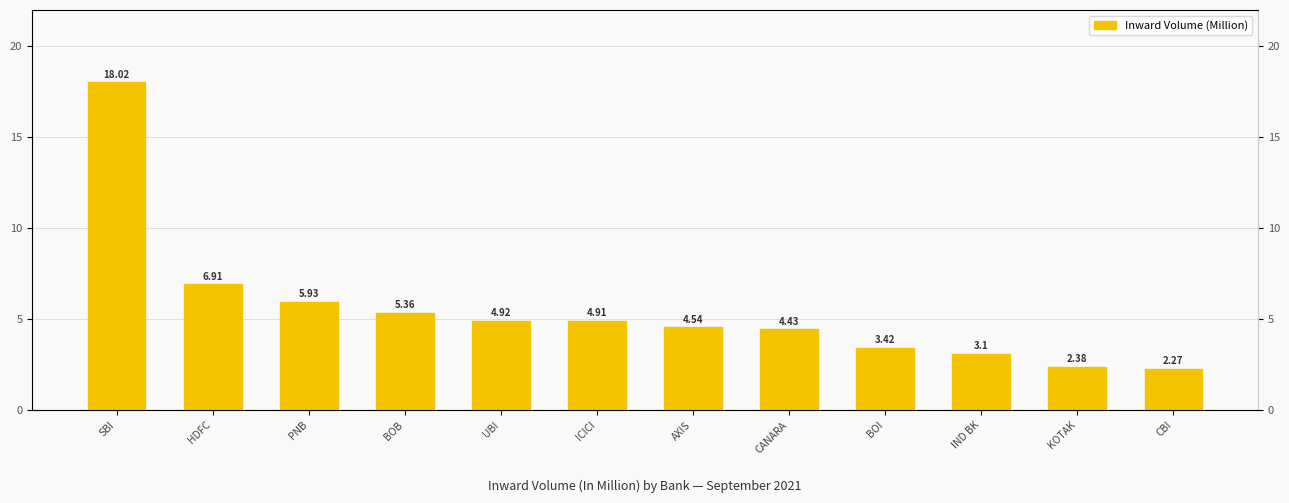

Rank the categories by value from lowest to highest.

CBI, KOTAK, IND BK, BOI, CANARA, AXIS, ICICI, UBI, BOB, PNB, HDFC, SBI